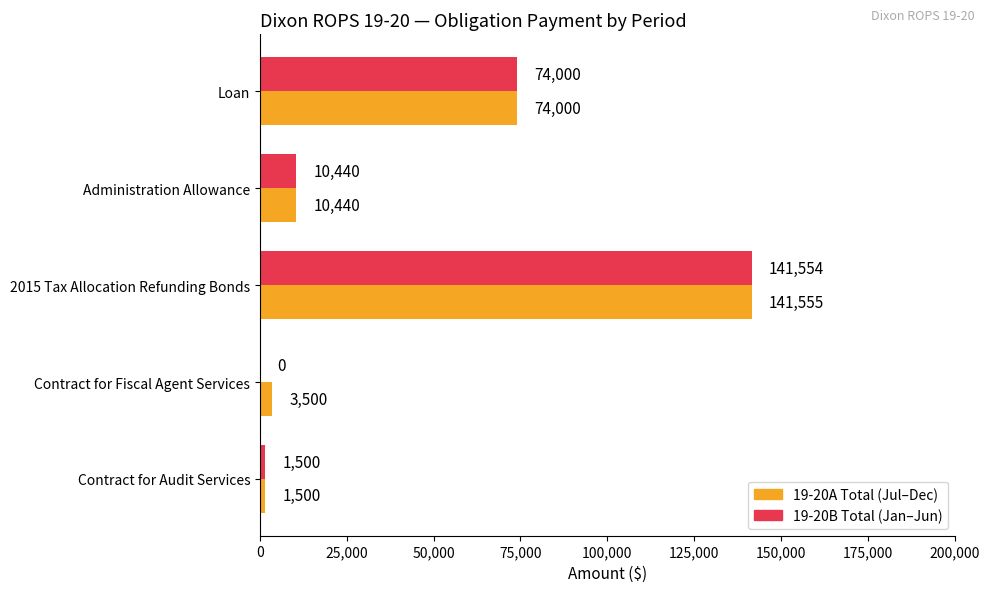

At which category is the sum across all series the highest?

2015 Tax Allocation Refunding Bonds